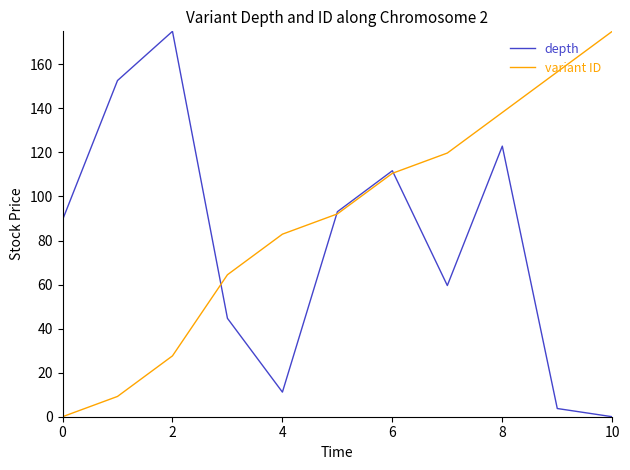

Rank the series by their average value, from highest to lowest.

variant ID, depth